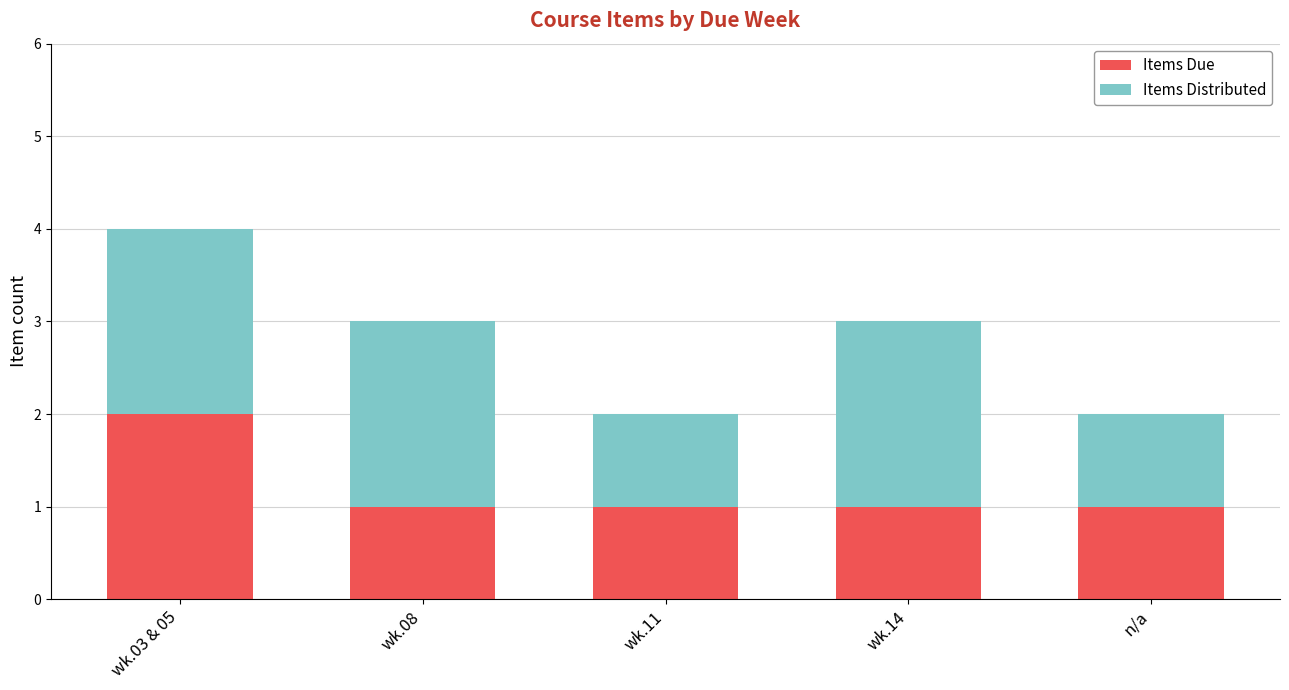

The Items Due series shows 2 at wk.03 & 05. True or false?

True